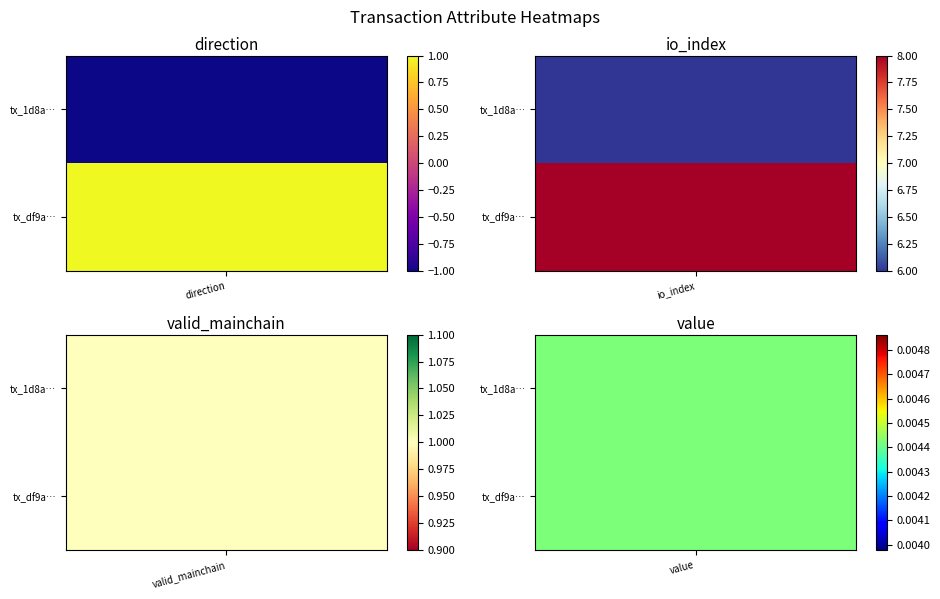

Is the value of df9a5b96a97c4a0e60aaaf9046fbef67759597c at io_index greater than the value of 1d8a7c05a608dc5e20e6a5ad001ae5fd82b05e5 at direction?

Yes